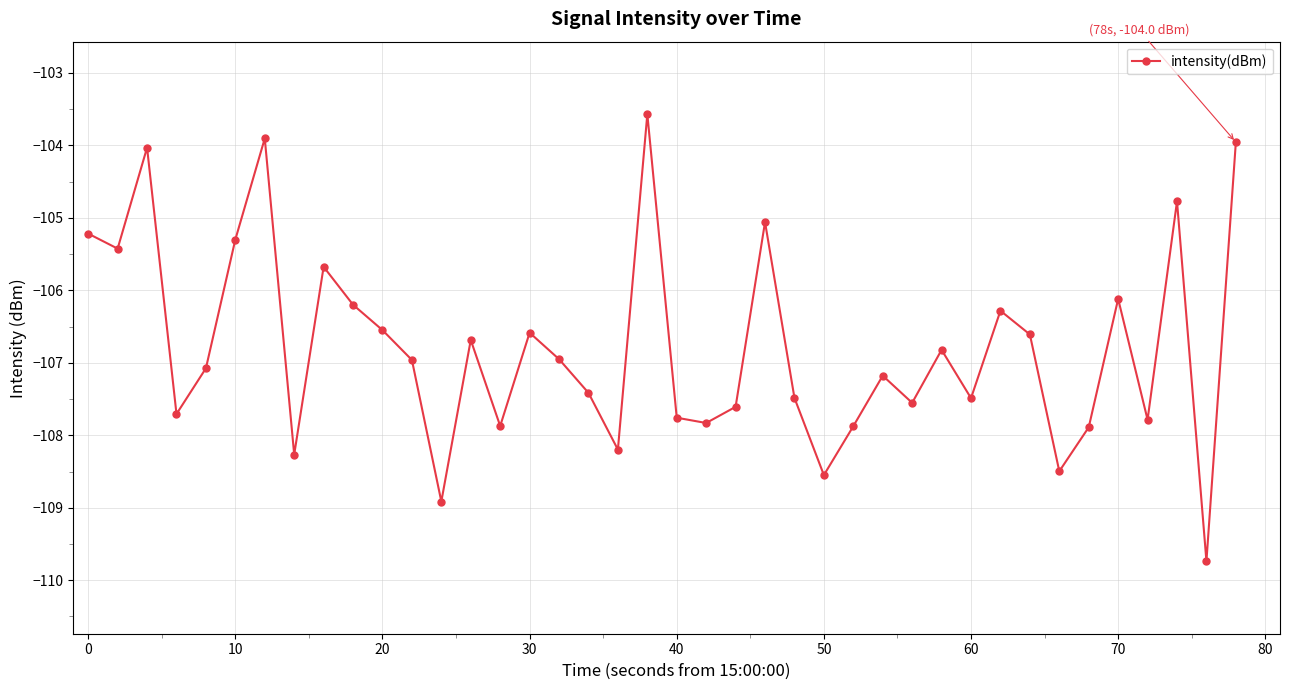

Does the chart have visible grid lines?

Yes